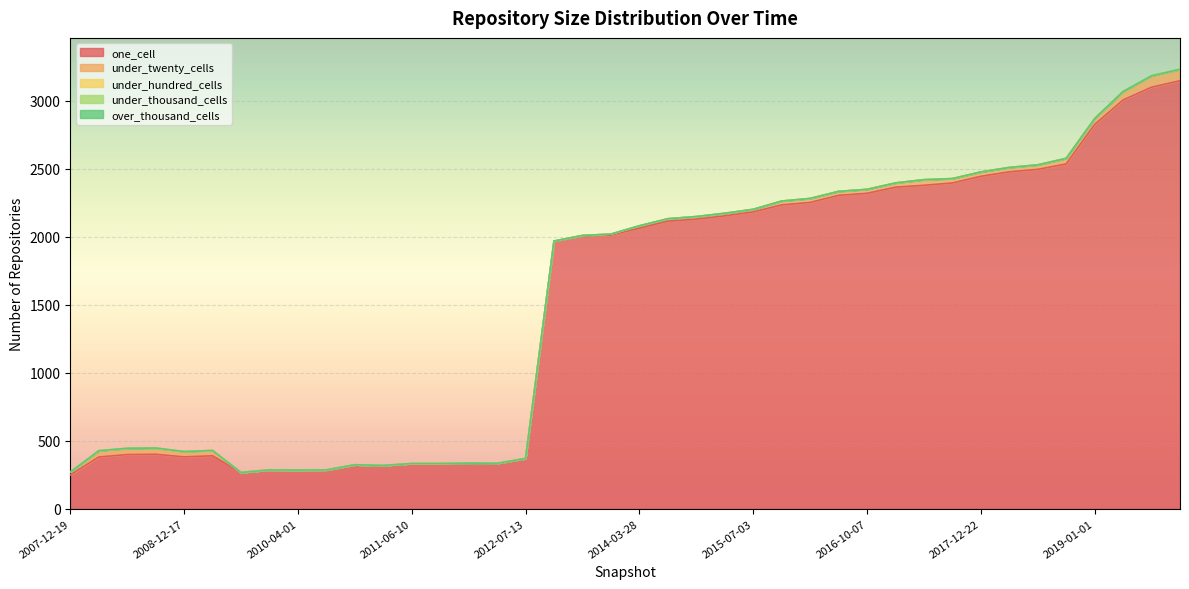

What is the spread (max minus min) of values at 2008-10-10?

400